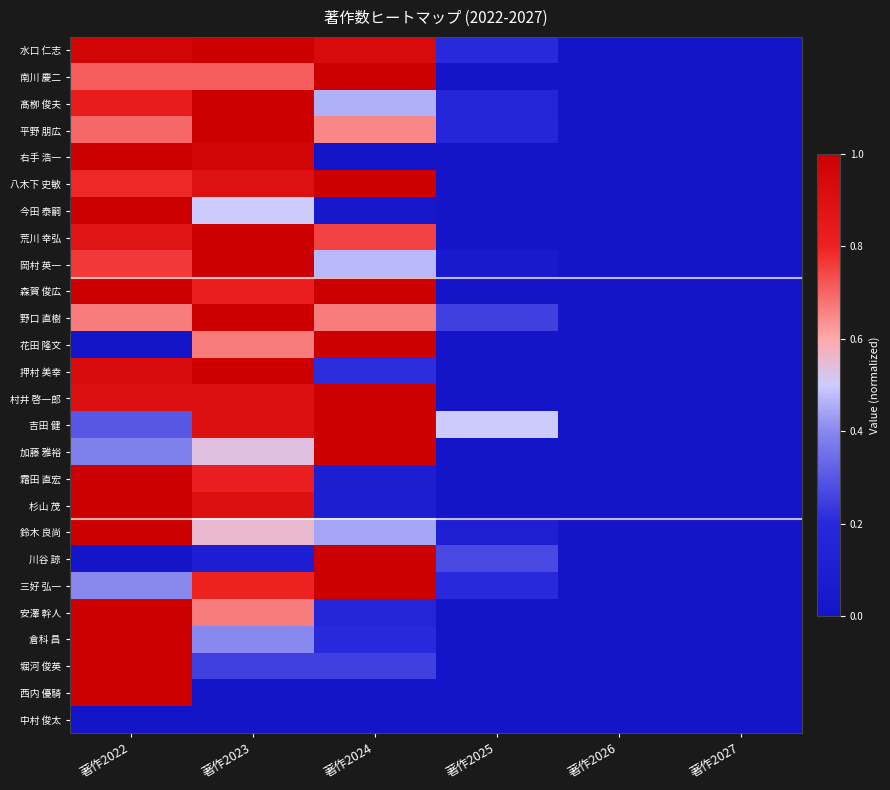

What is the greatest value displayed?

1.0